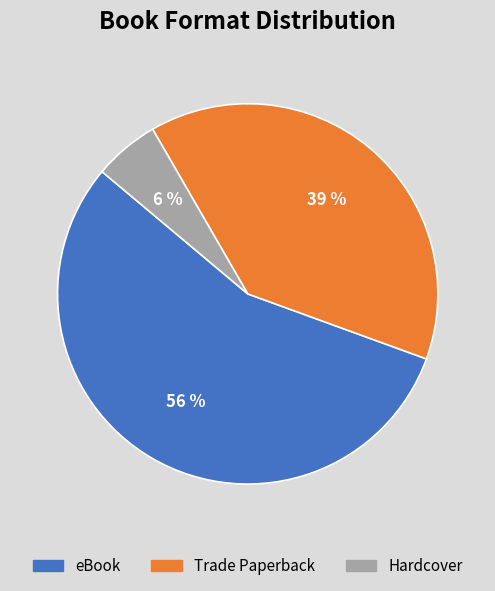

The eBook slice represents 68% of the pie. True or false?

False